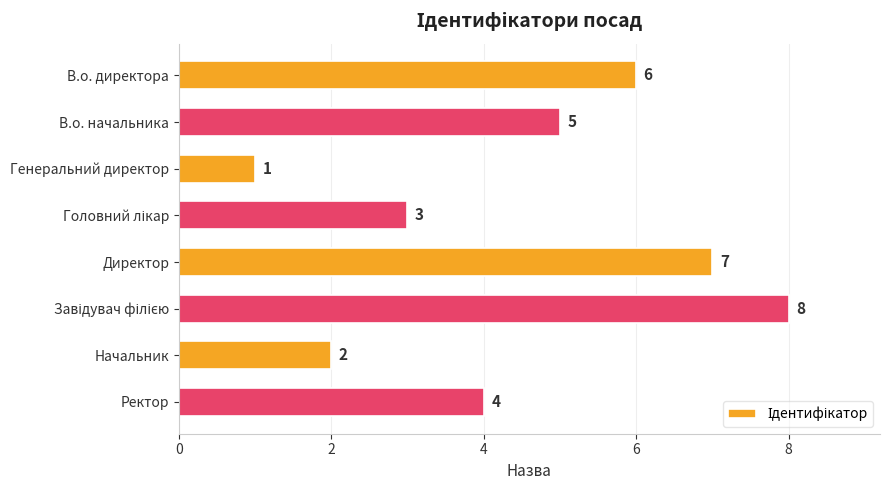

The value at Директор is 7. True or false?

True